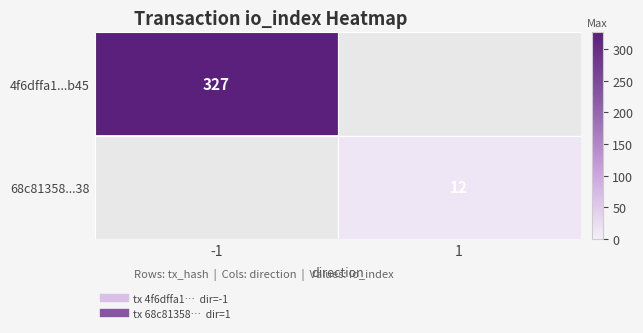

Which category has the highest value in the 68c81358...38 series?

-1